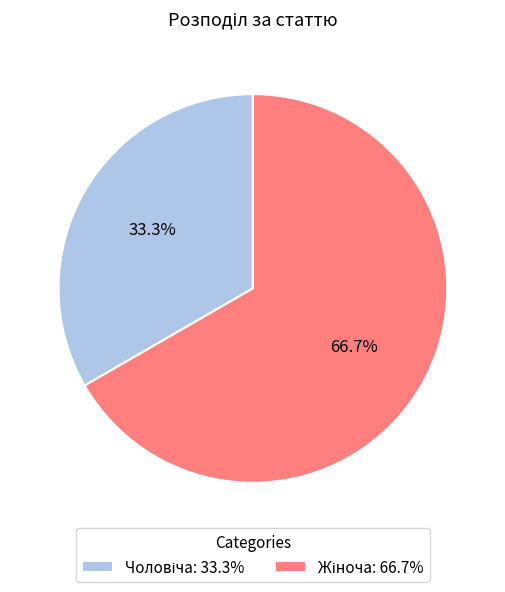

Is there a majority slice in this chart?

Yes